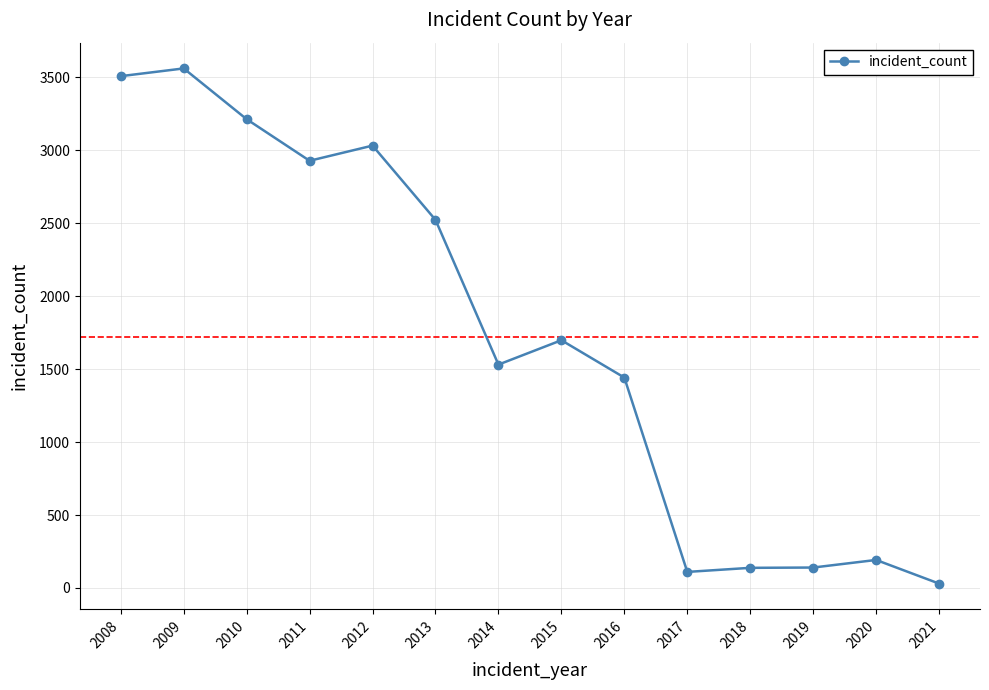

What is the value of the 13th point from the left?

192